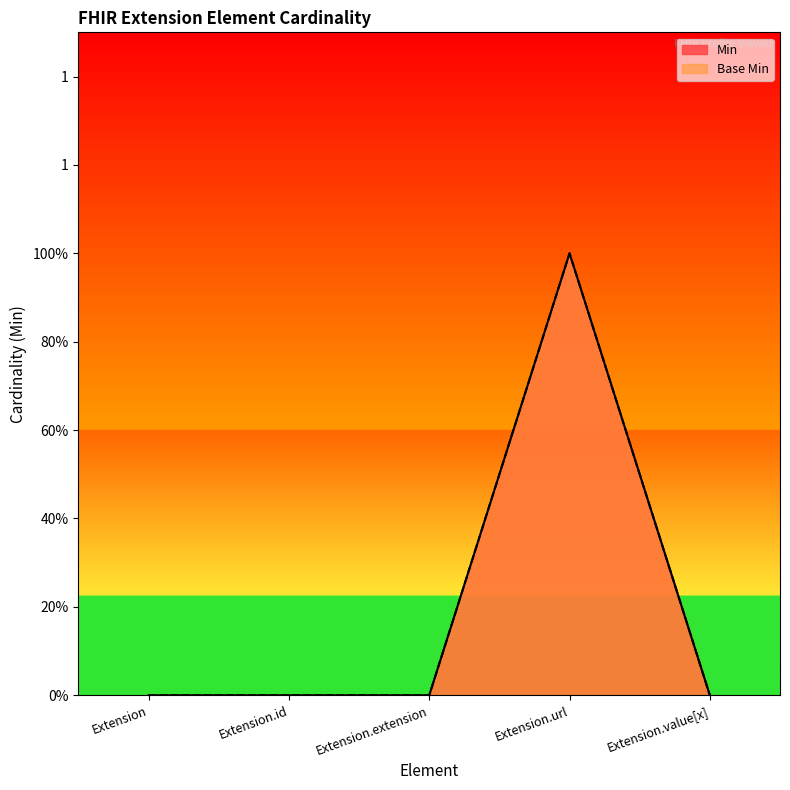

Read the Min value at Extension.url.

1